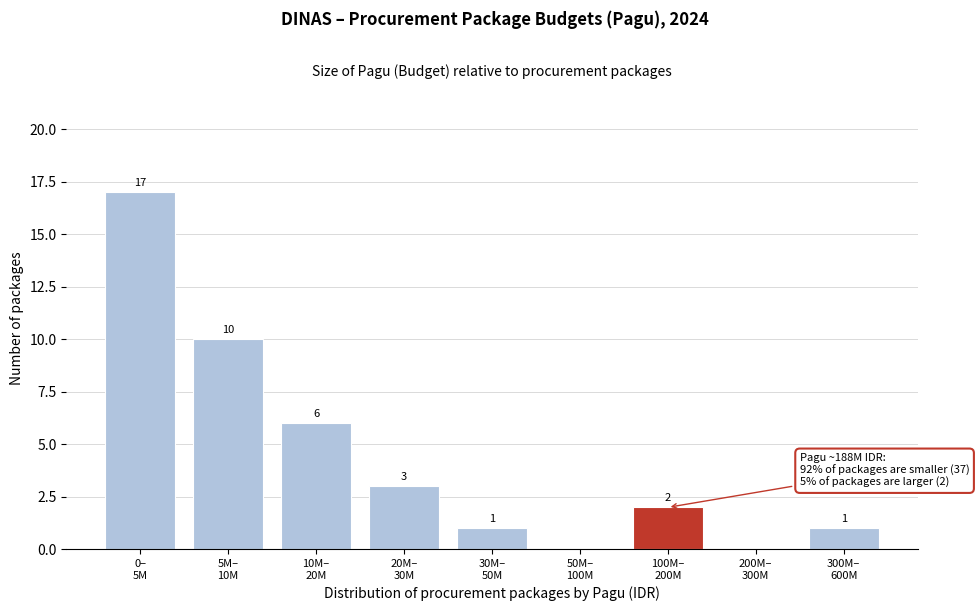

What is the sum of all values?

40